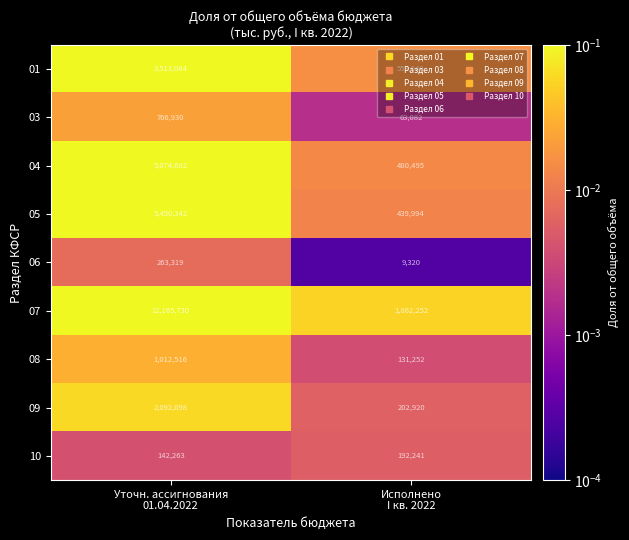

Which series has the widest spread of values?

07